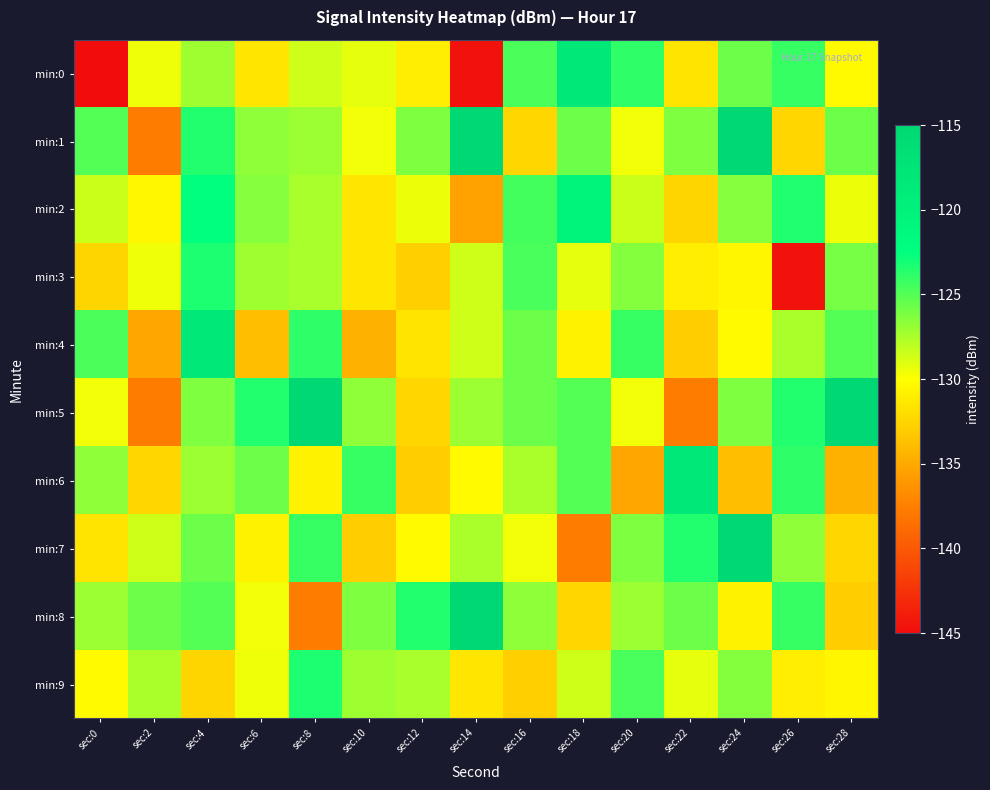

At which category is the sum across all series the highest?

sec:4